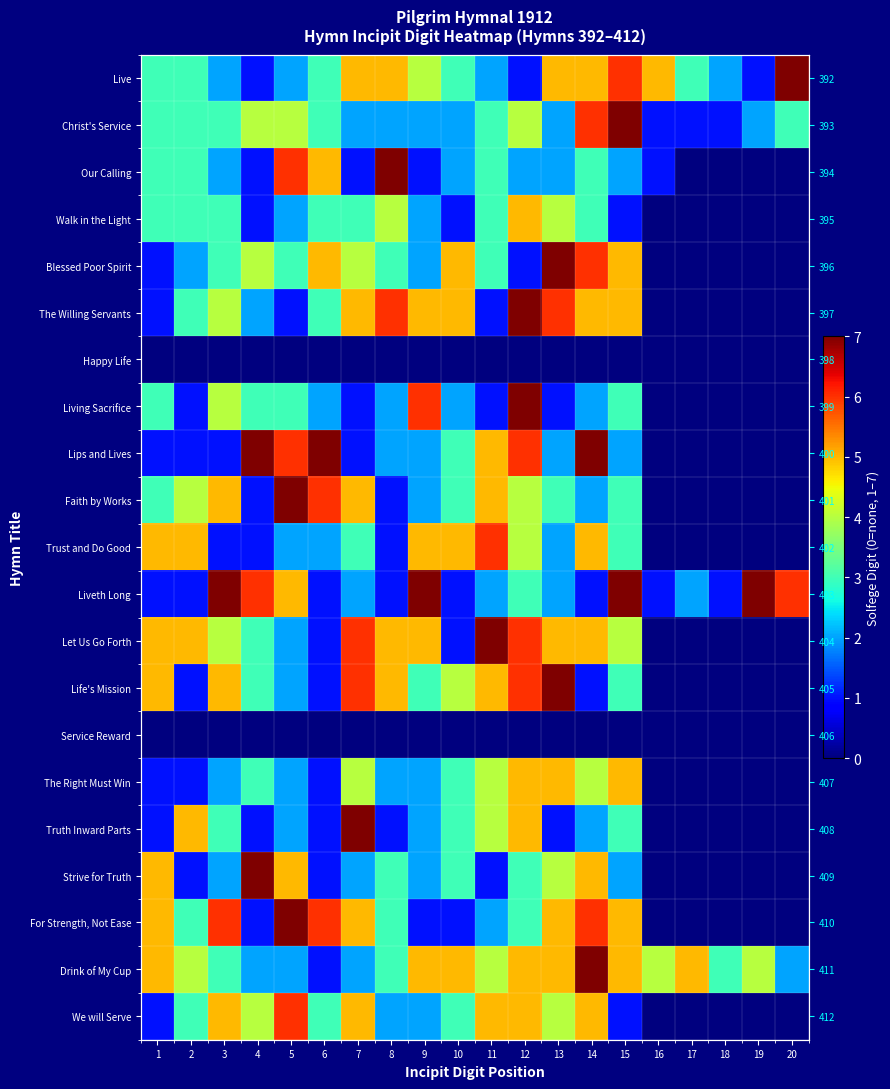

What is the difference between the Liveth Long values at 18 and 11?

1